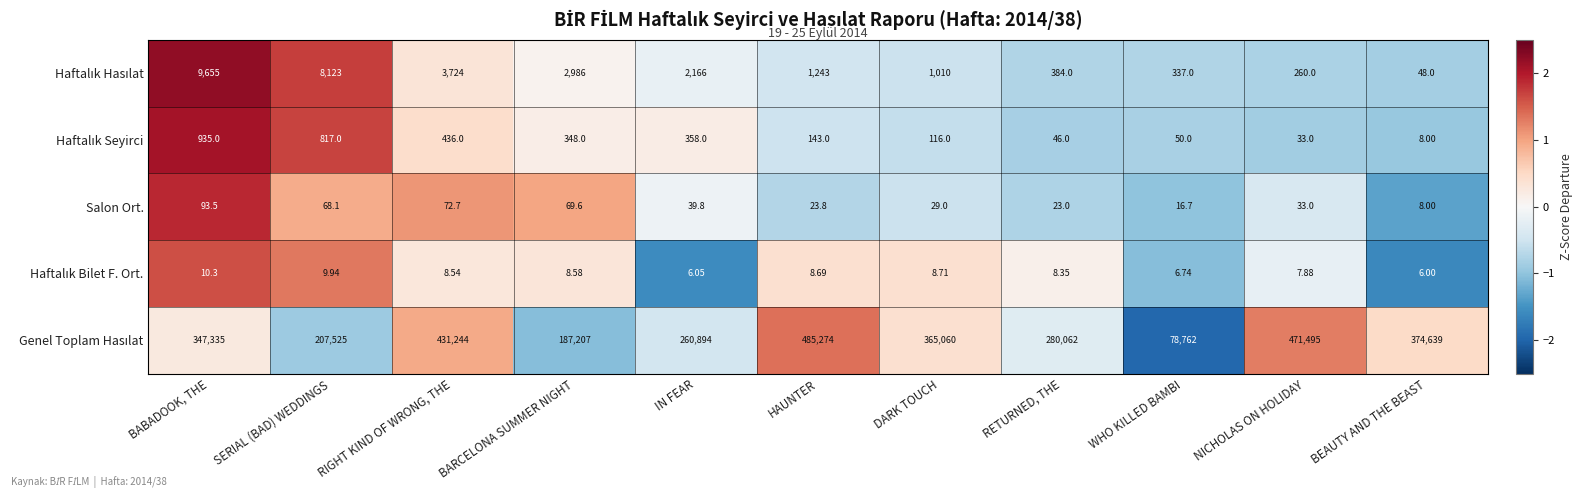

At which category is the sum across all series the highest?

HAUNTER